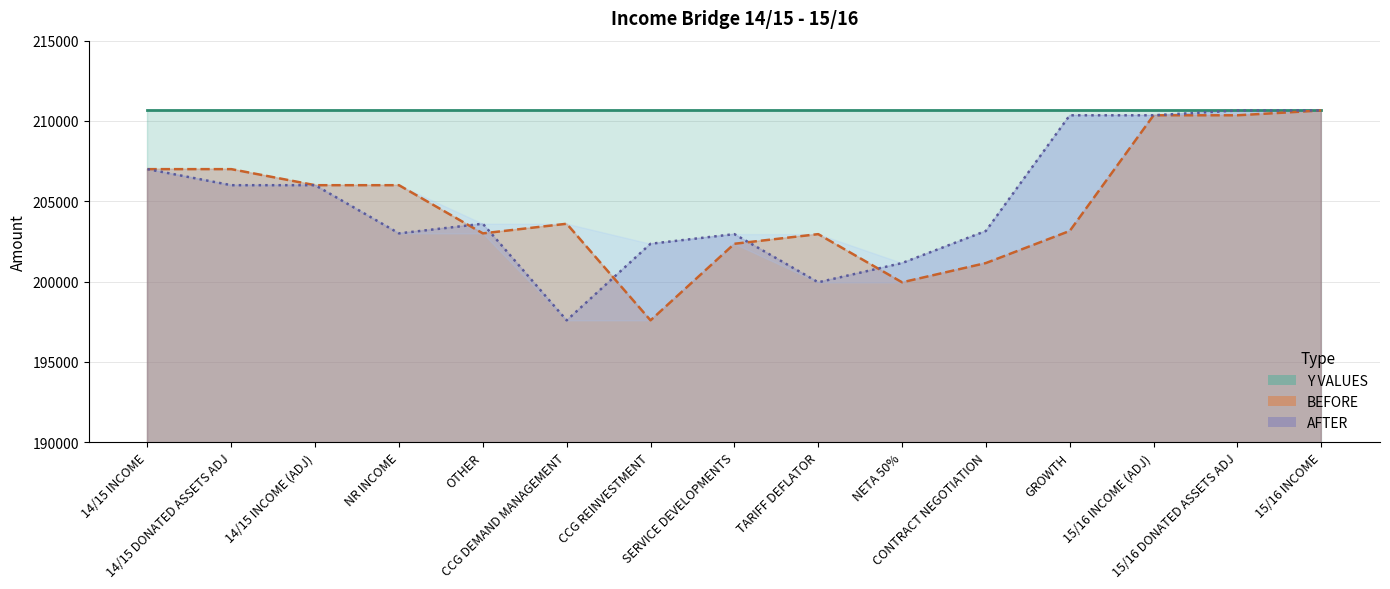

What is the difference between the maximum and second lowest values in the BEFORE line series?

10700